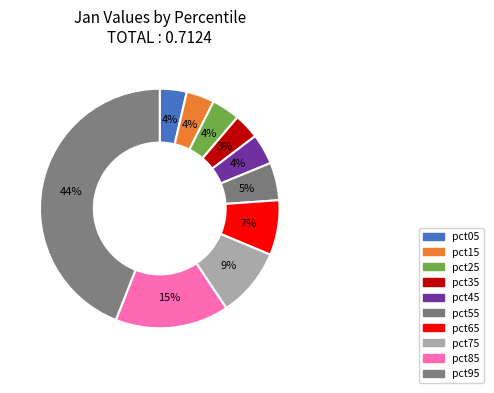

Which category has the biggest portion of the pie?

pct95